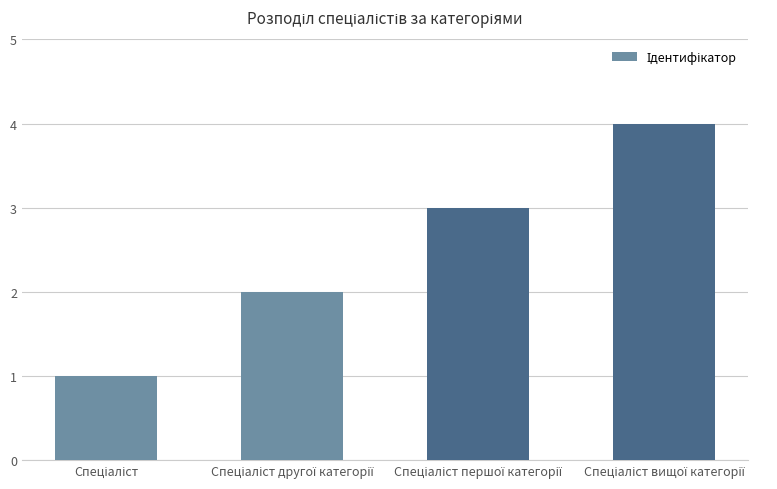

Reading right to left, transcribe all the data shown in this chart.

4	3	2	1